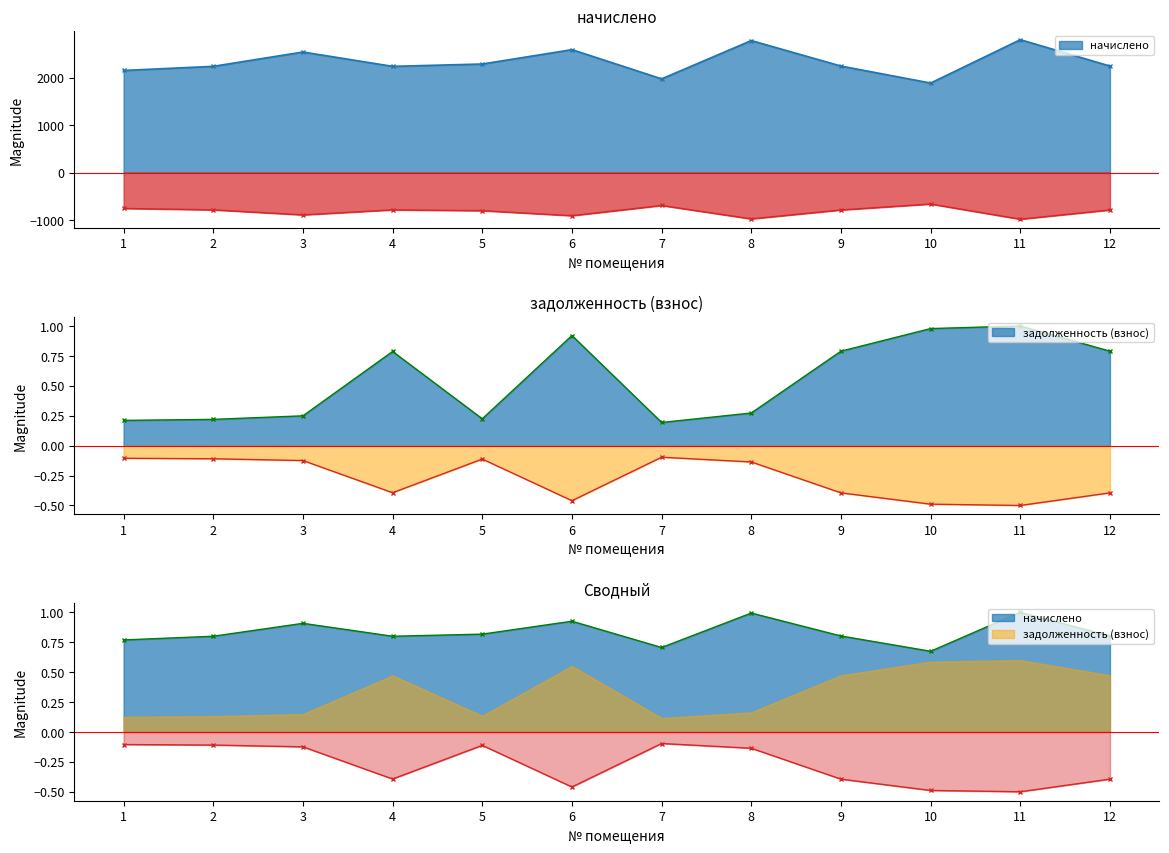

What is the approximate value of задолженность (взнос) at 4?

0.8